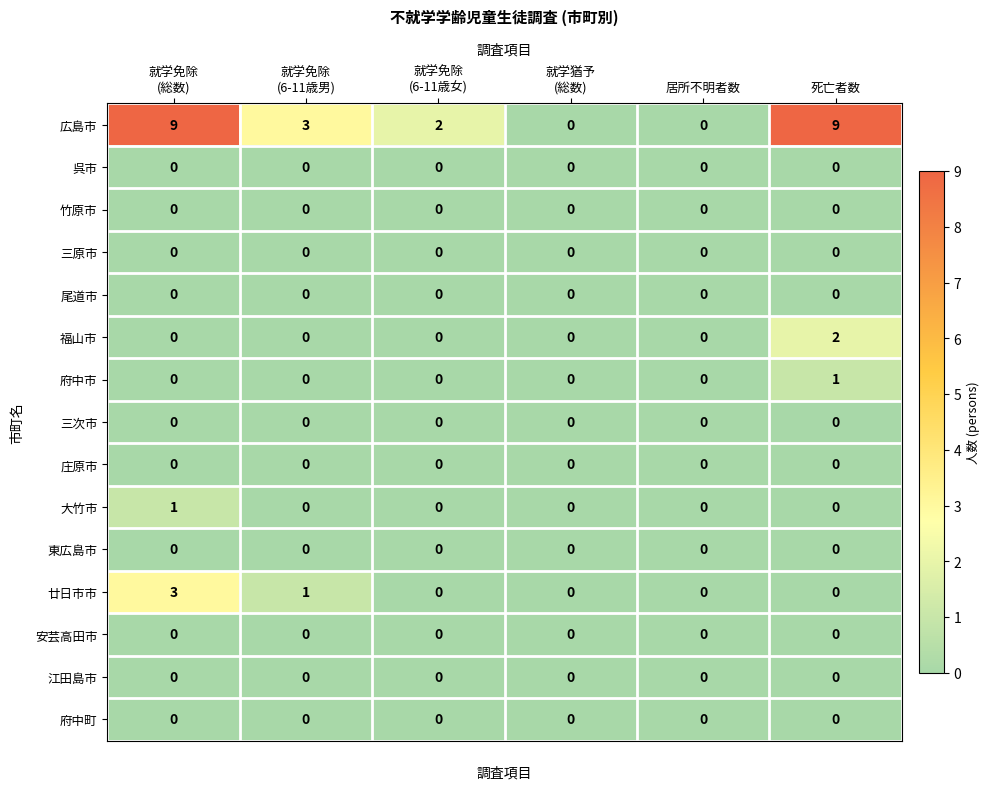

How many 大竹市 values are between 0 and 1?

6